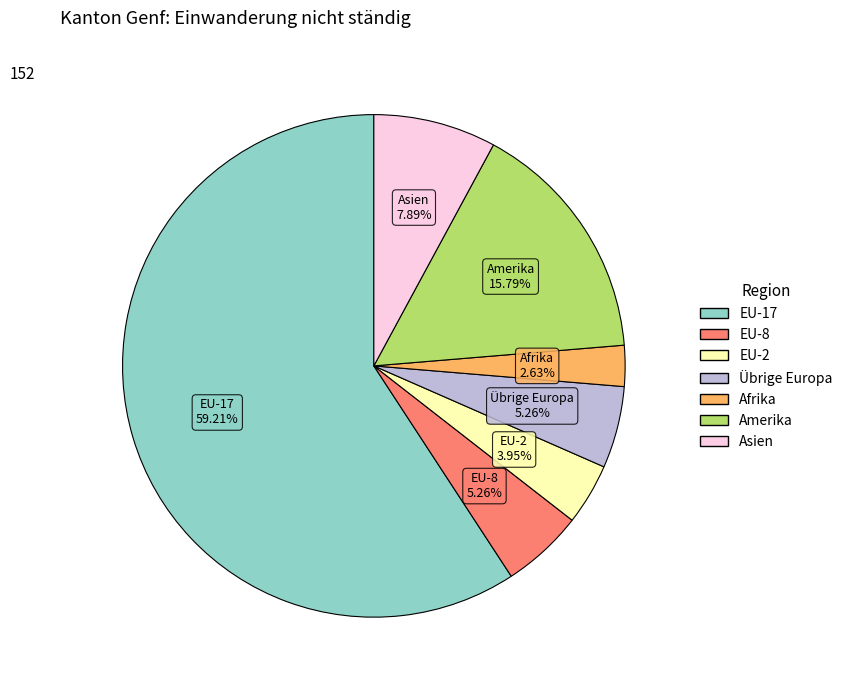

Does any single category account for the majority?

Yes